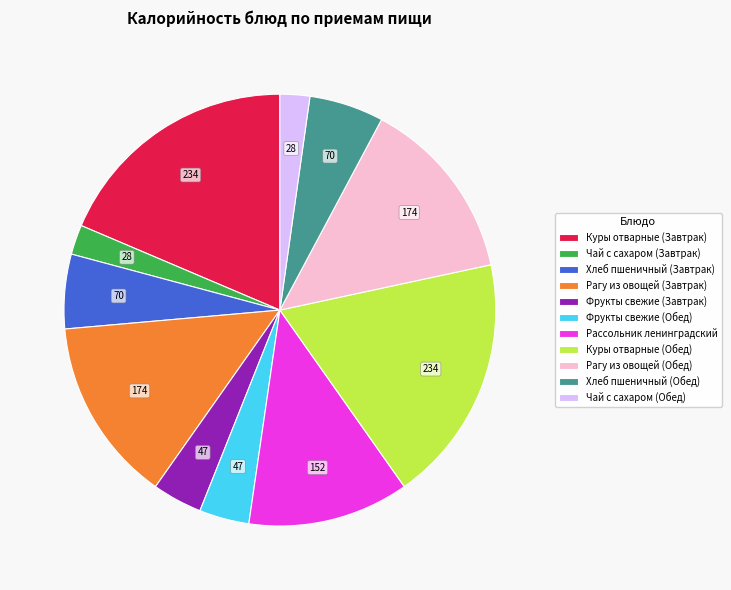

Does Фрукты свежие (Завтрак) account for over 50% of the chart?

No